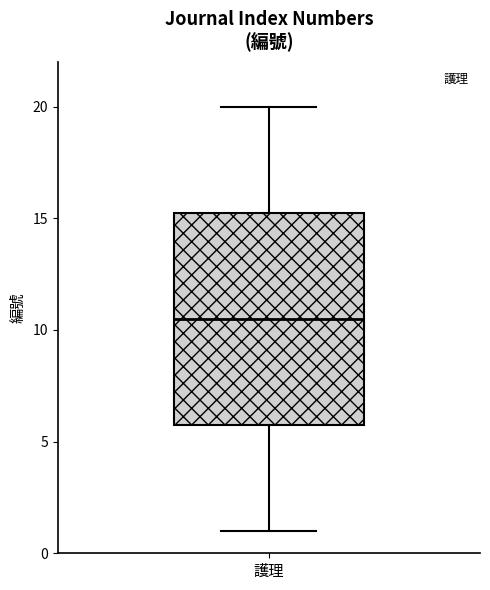

Transcribe this box plot: give where the median line is, the range the box spans, and where the two whiskers end, as read against the y-axis. The values are not printed on the chart, so give them approximately, as read against the axis.

median 10.5, box 6.0 to 15.5, whiskers 1.0 to 20.0